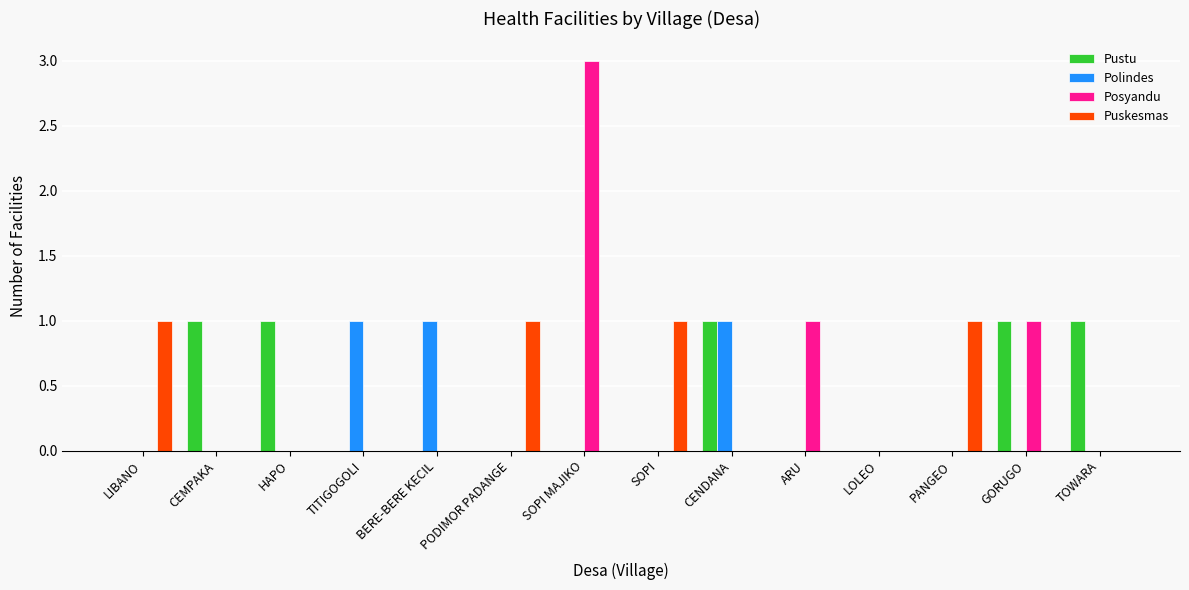

The Posyandu series shows 0 at LOLEO. True or false?

True